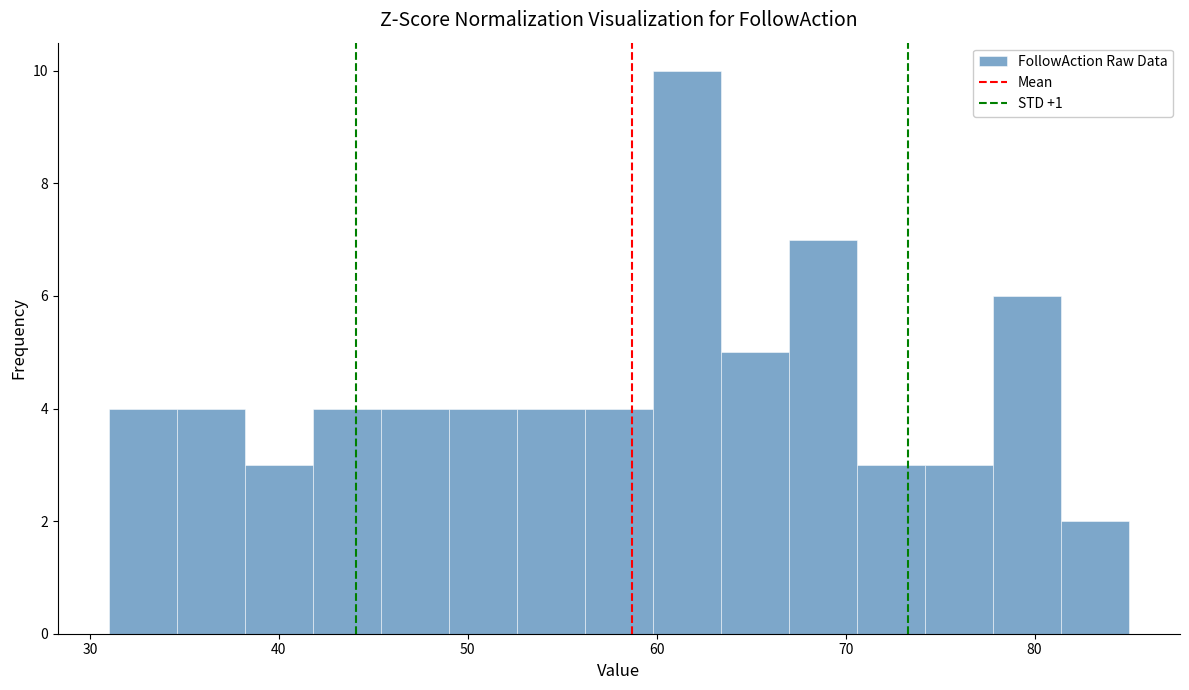

Around what value on the x-axis is the tallest bar? Give the approximate position of its centre, as read against the axis.

62